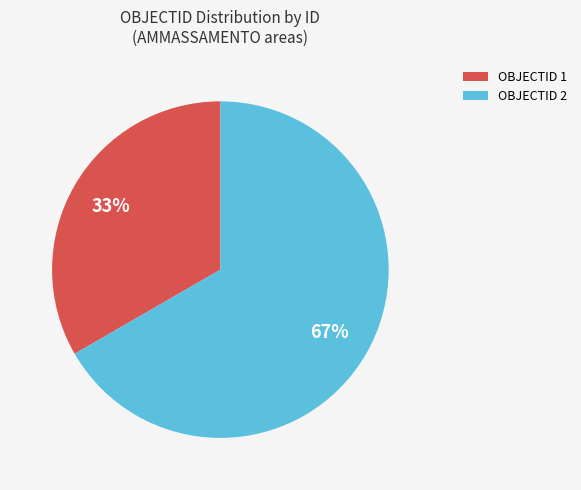

Rank the categories by value from lowest to highest.

OBJECTID 1, OBJECTID 2